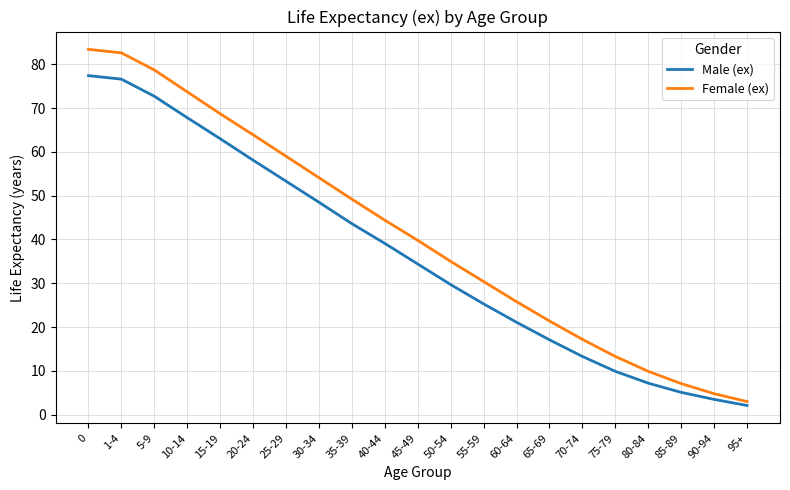

What is the average value of the Female (ex) series?

41.2